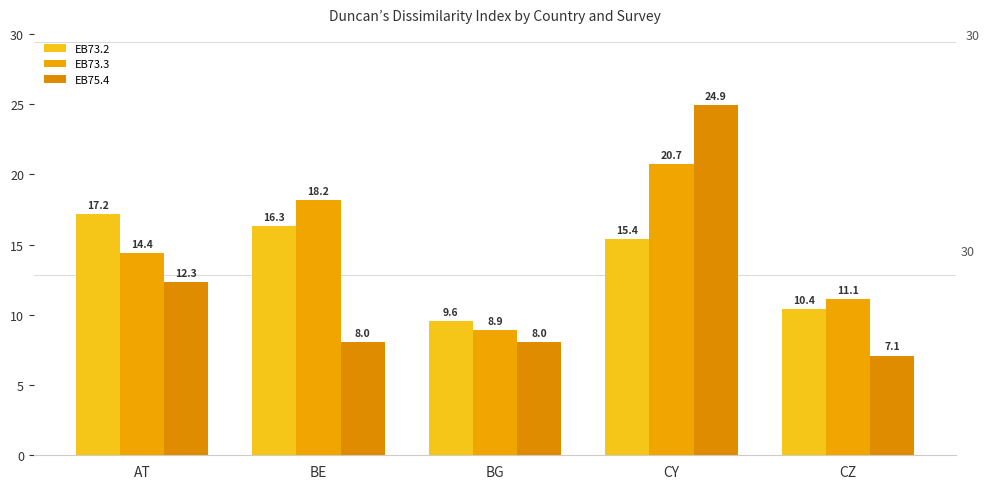

Reading left to right, transcribe all the data shown in this chart.

EB73.2: AT=17.2	BE=16.3	BG=9.6	CY=15.4	CZ=10.4
EB73.3: AT=14.4	BE=18.2	BG=8.9	CY=20.7	CZ=11.1
EB75.4: AT=12.3	BE=8.0	BG=8.0	CY=24.9	CZ=7.1